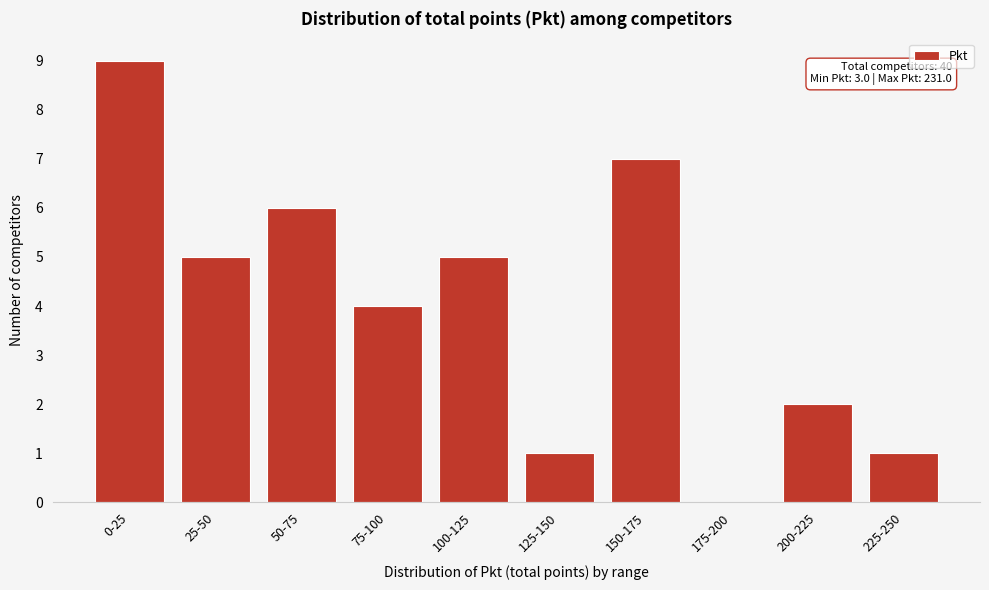

Reading left to right, transcribe all the data shown in this chart.

0-25=9	25-50=5	50-75=6	75-100=4	100-125=5	125-150=1	150-175=7	175-200=0	200-225=2	225-250=1